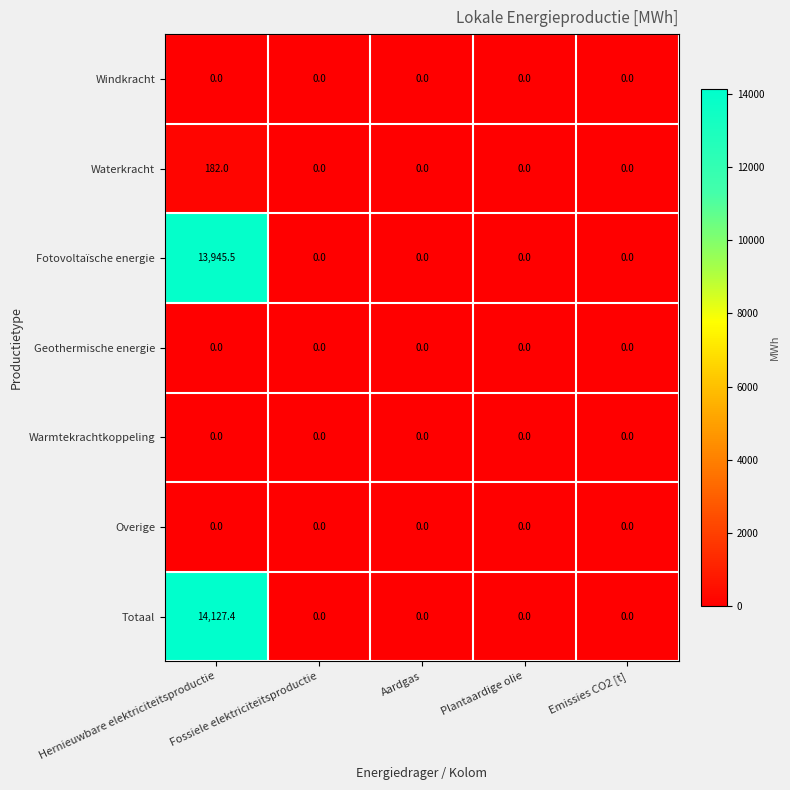

What is the highest value of the Fotovoltaïsche energie series?

13945.5